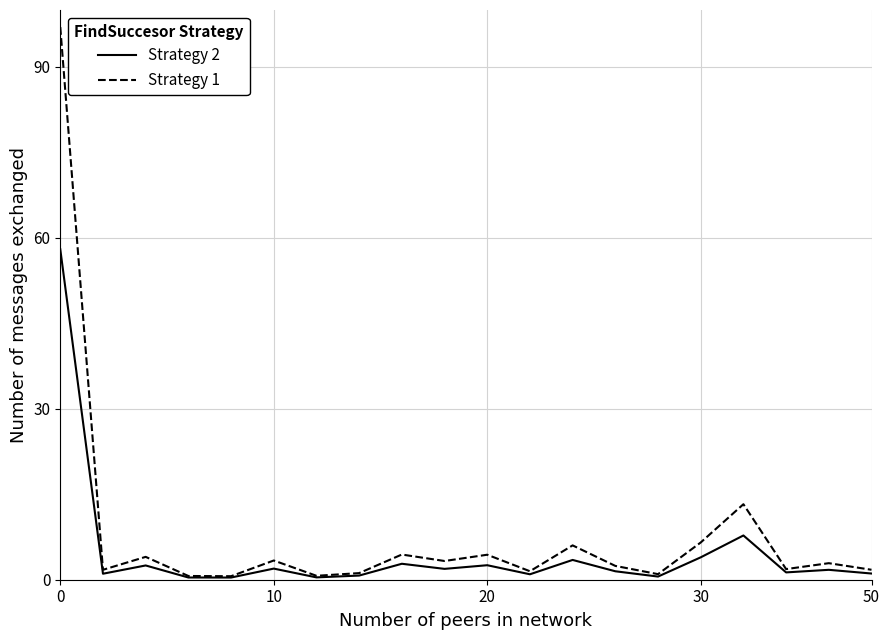

What is the average value of the Strategy 1 series?

7.9